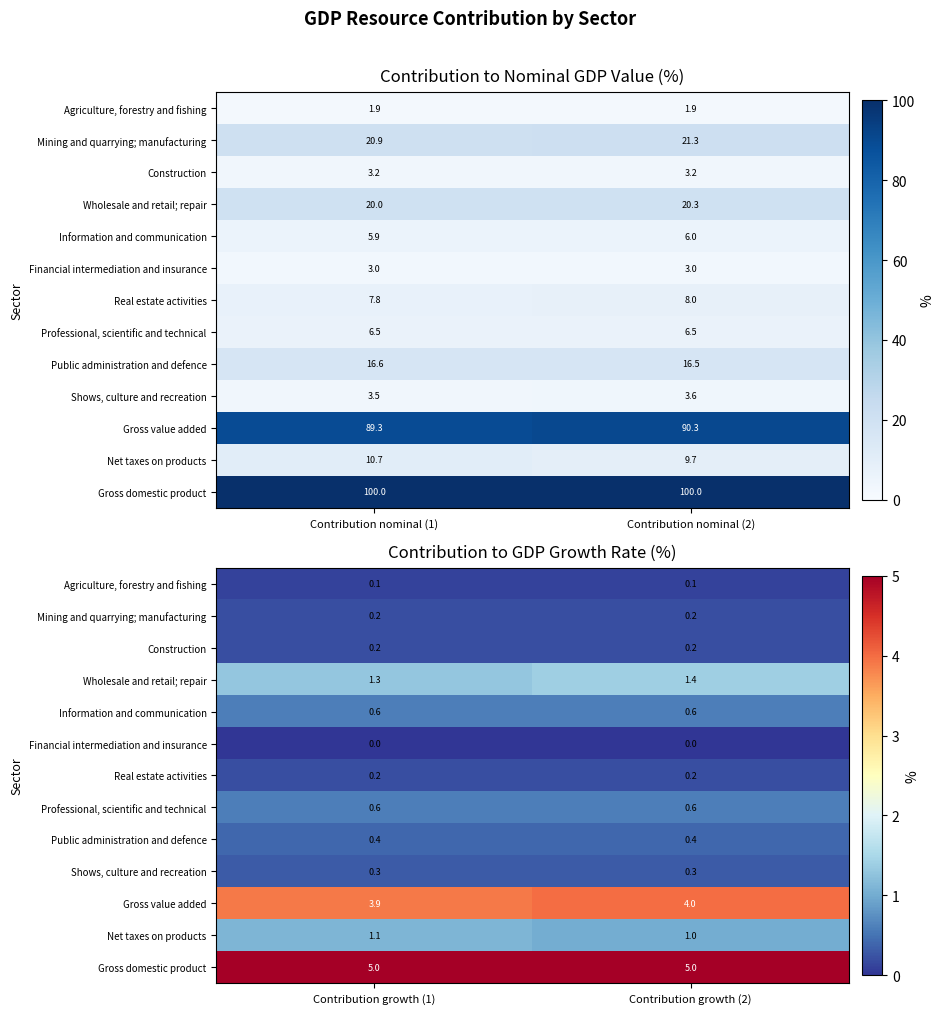

At which category is the sum across all series the highest?

Contribution growth (2)